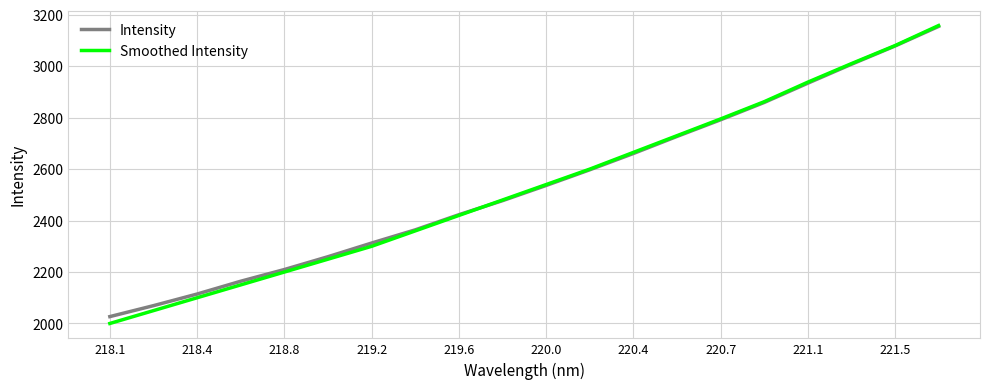

What is the highest value of the Intensity series?

3154.6